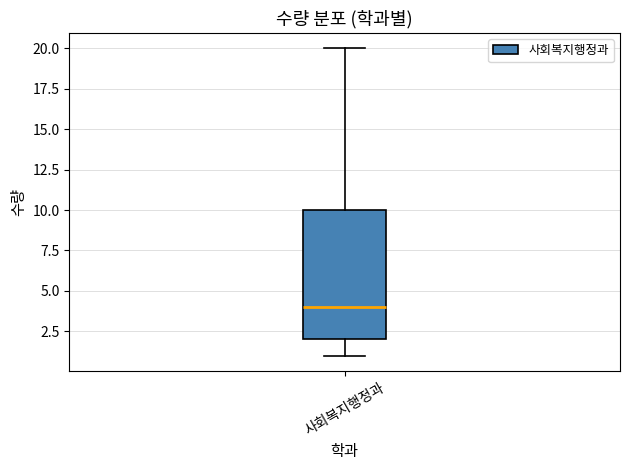

Read this box plot against the y-axis: the position of the median line, the range covered by the box, and the ends of both whiskers. The values are not printed on the chart, so give them approximately, as read against the axis.

median 4, box 2 to 10, whiskers 1 to 20